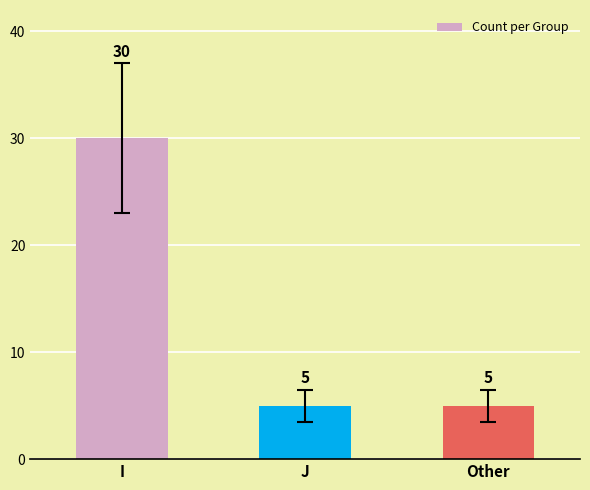

True or false: the data shows 30 at I.

True